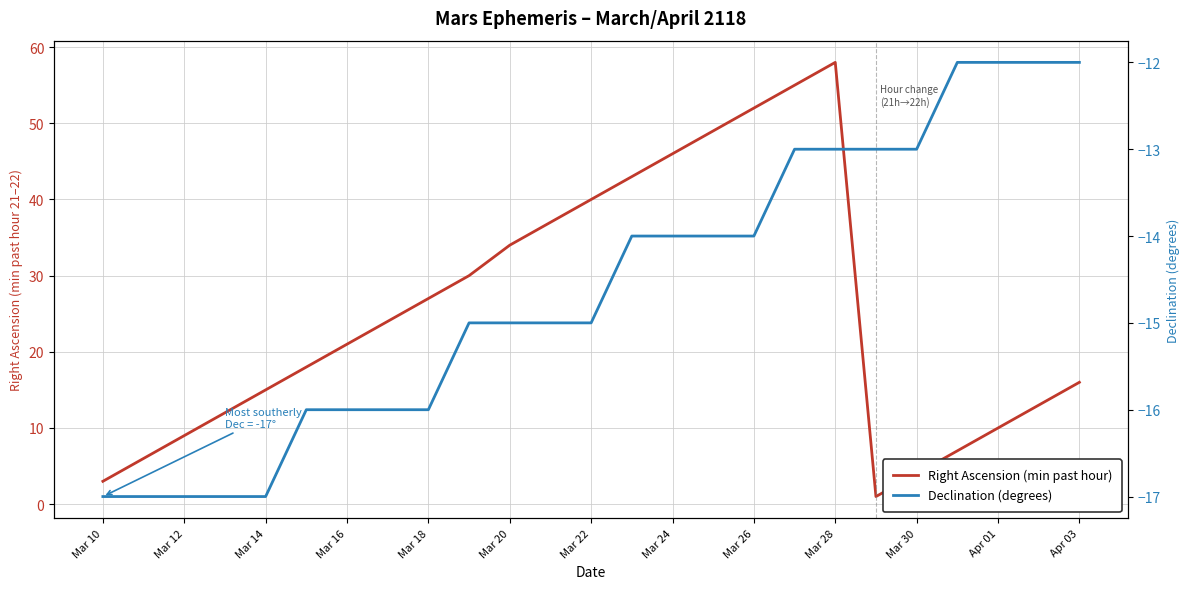

How many values in the Right Ascension (min past hour) series are below 21?

12